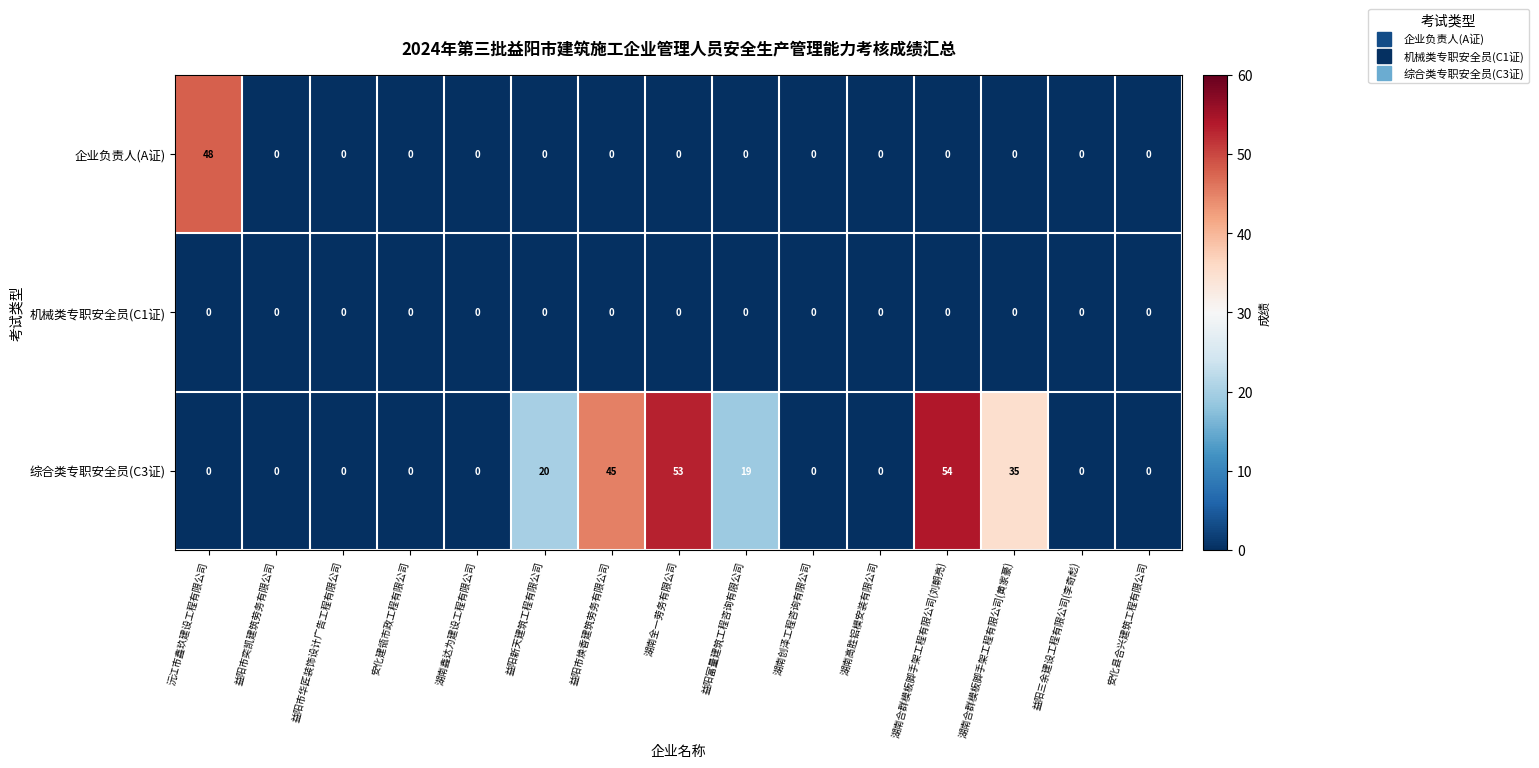

Is it true that 企业负责人(A证) equals 20 at 益阳市华匠装饰设计广告工程有限公司?

False